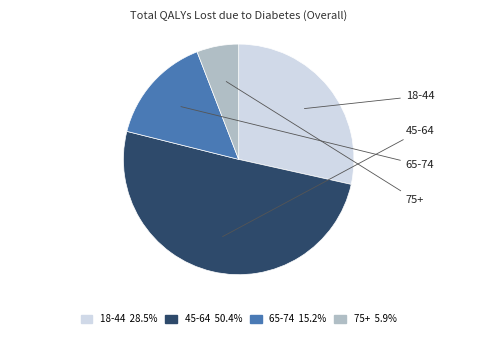

Is it true that 75+ is 1% of the pie?

False